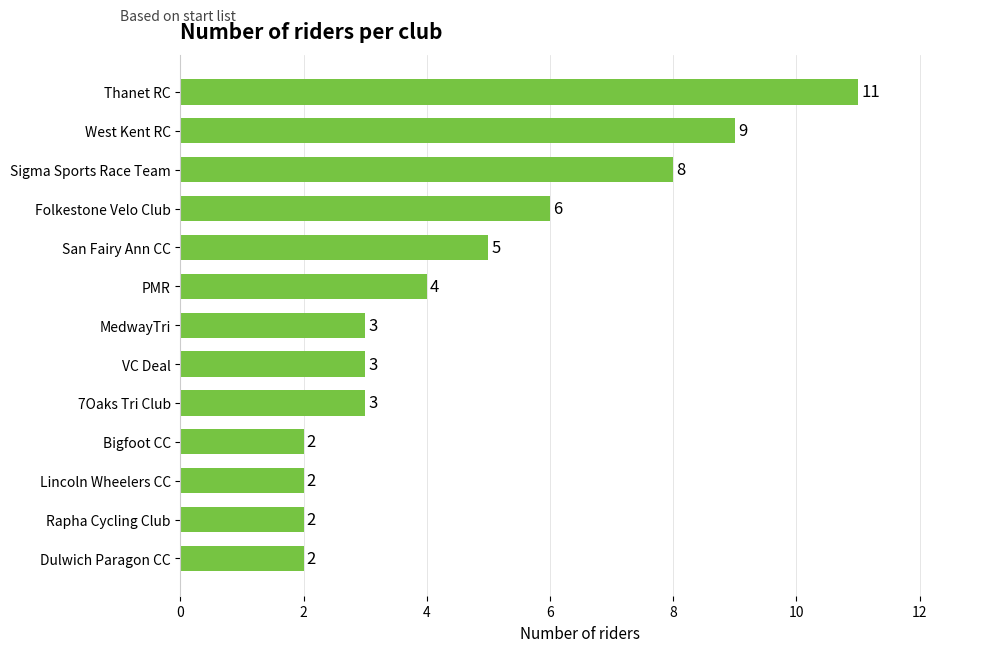

Reading bottom to top, what are all the values shown in this chart?

Dulwich Paragon CC=2	Rapha Cycling Club=2	Lincoln Wheelers CC=2	Bigfoot CC=2	7Oaks Tri Club=3	VC Deal=3	MedwayTri=3	PMR=4	San Fairy Ann CC=5	Folkestone Velo Club=6	Sigma Sports Race Team=8	West Kent RC=9	Thanet RC=11